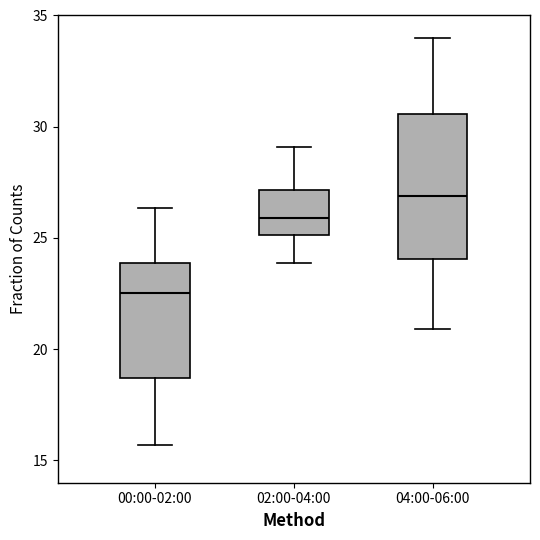

Where does the upper whisker of the box for 04:00-06:00 end on the y-axis? The values are not printed on the chart, so give them approximately, as read against the axis.

34.0